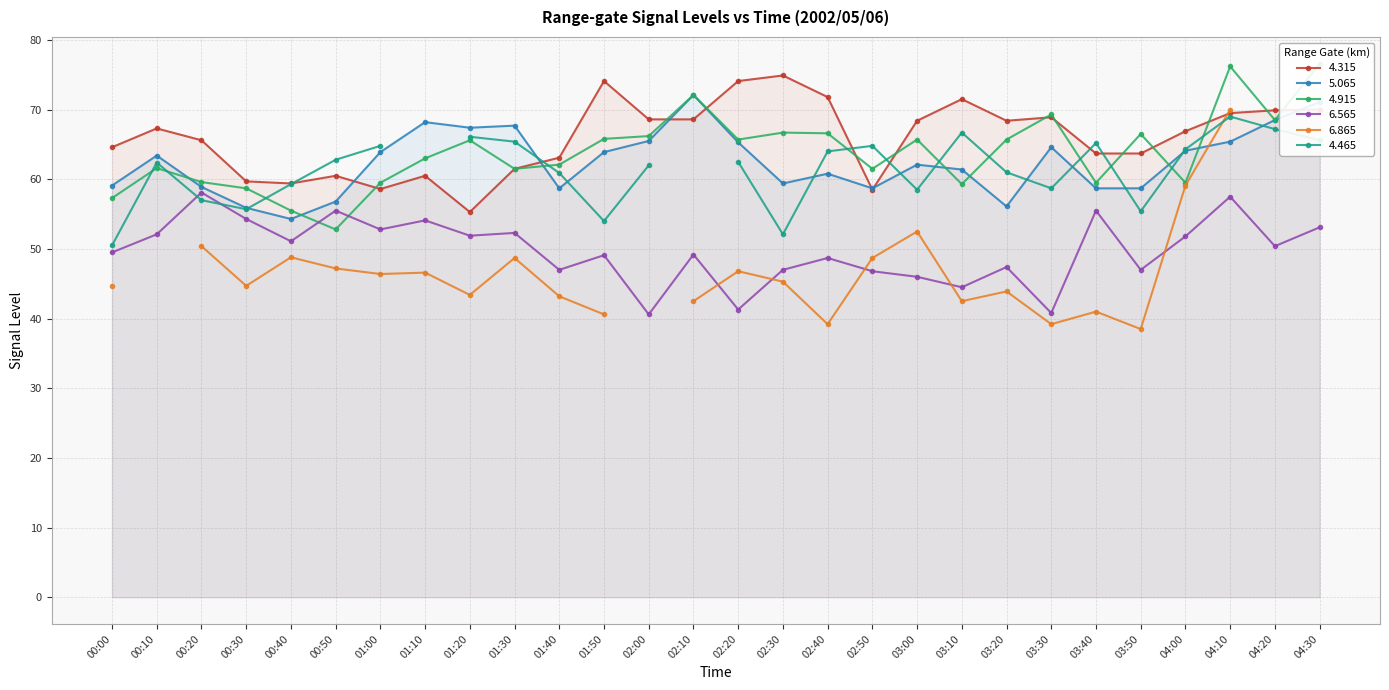

How many times do 4.915 and 6.565 cross each other?

2